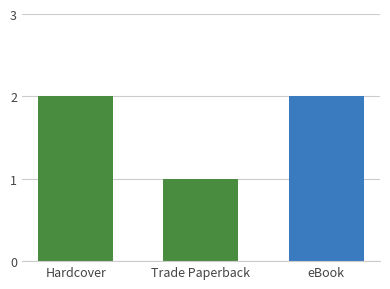

Count the number of data series in this chart.

1